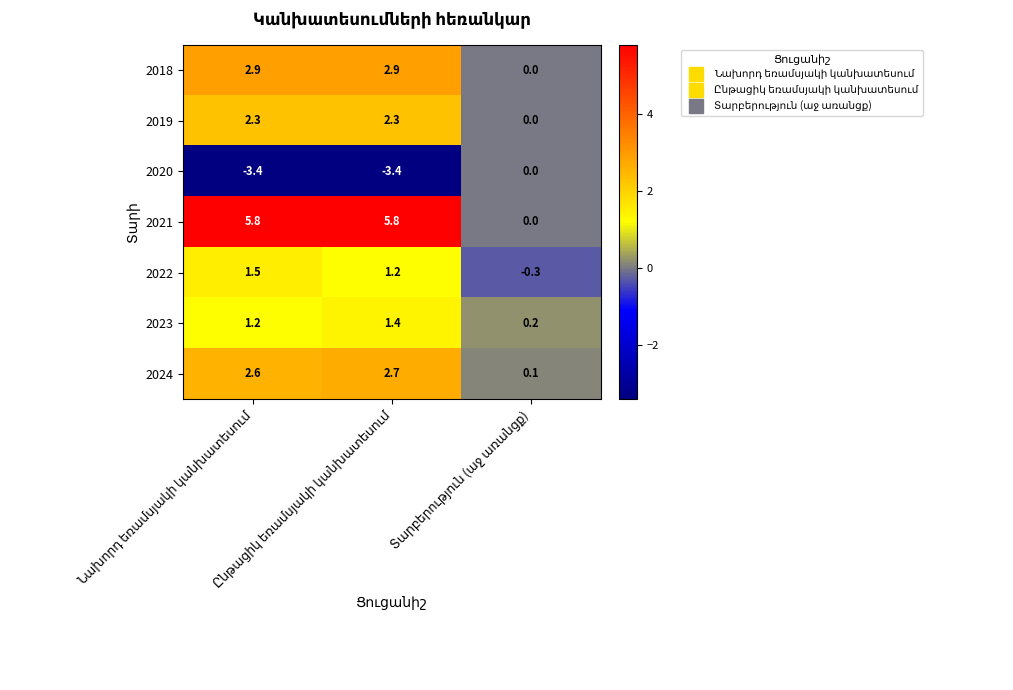

How many positive values does the 2019 series have?

2